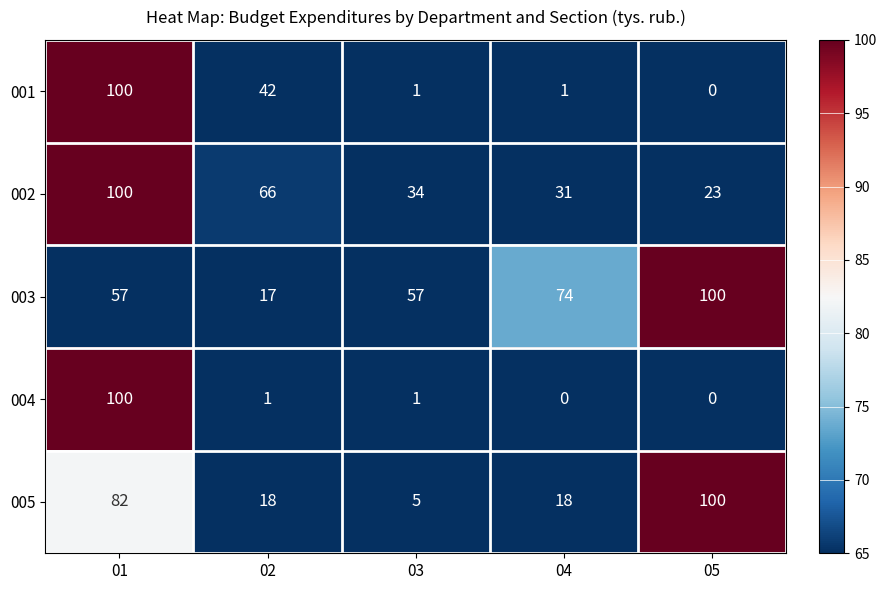

What is the sum of the 004 values at 01 and 05?

100